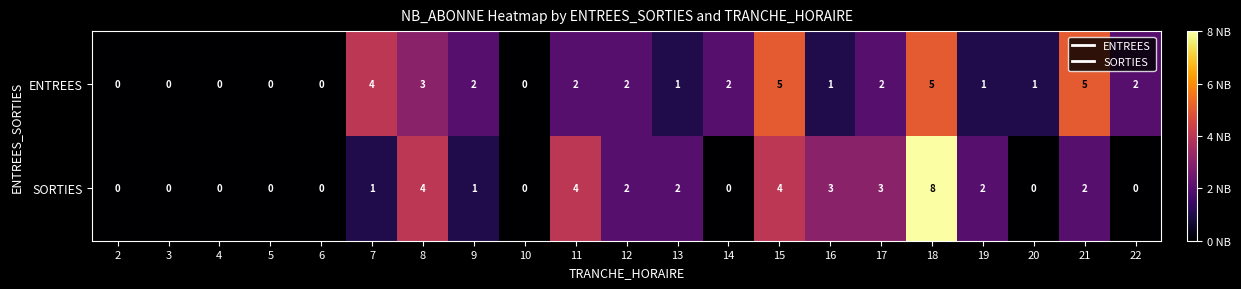

At which category is the sum across all series the highest?

18